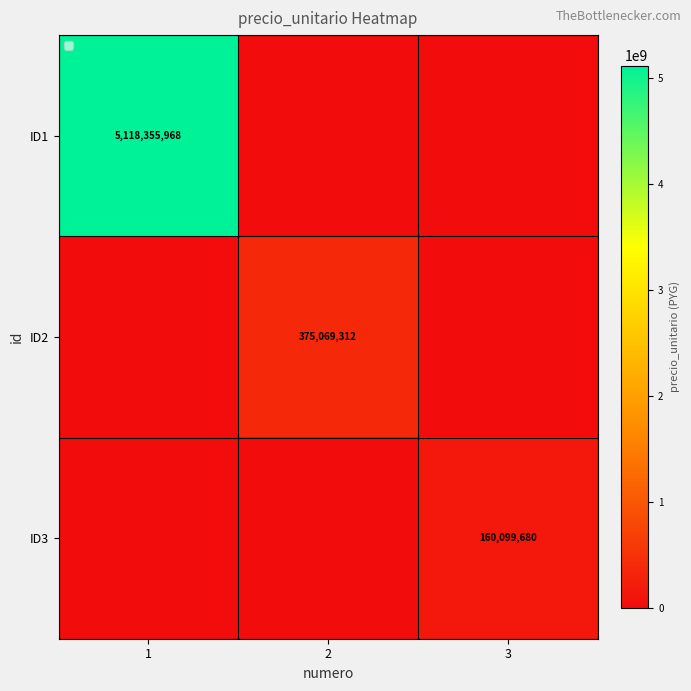

True or false: ID1 has a value of 1794895660 at 1.

False